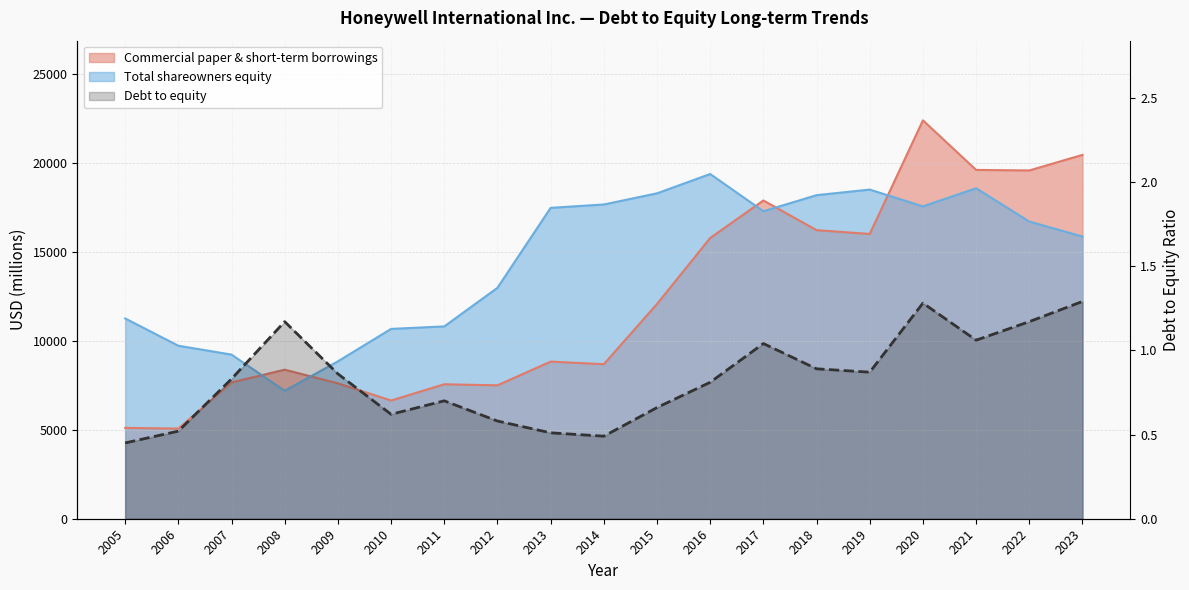

Reading left to right, what are all the values shown in this chart?

0.5	0.5	0.8	1.2	0.9	0.6	0.7	0.6	0.5	0.5	0.7	0.8	1.0	0.9	0.9	1.3	1.1	1.2	1.3